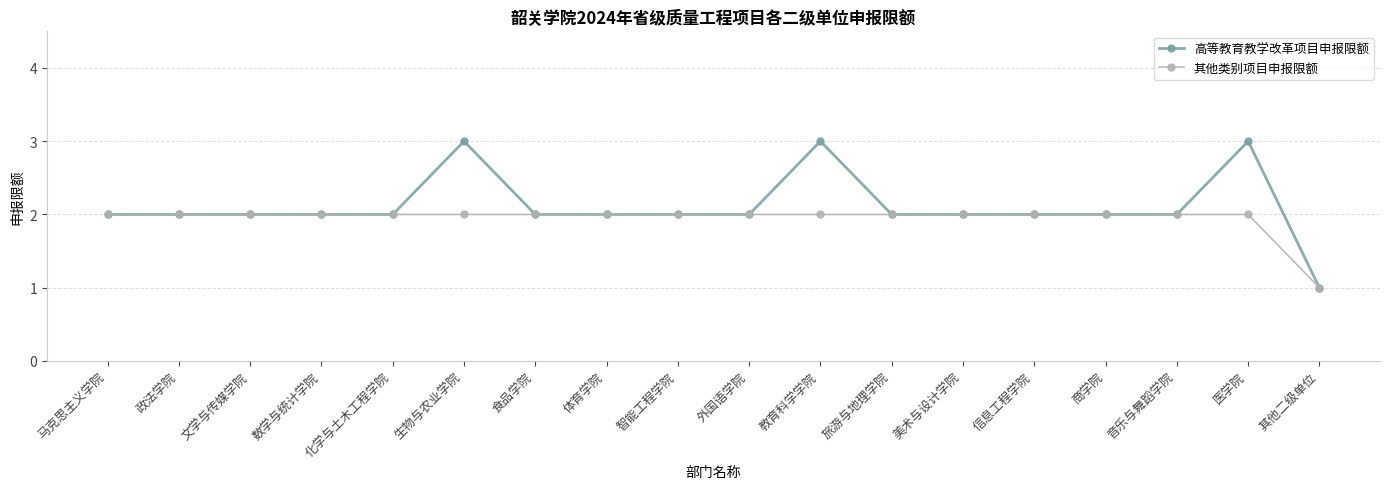

Which series has the widest spread of values?

高等教育教学改革项目申报限额